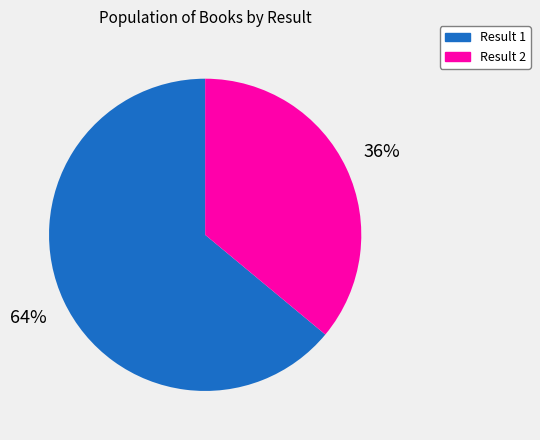

Is there a majority slice in this chart?

Yes